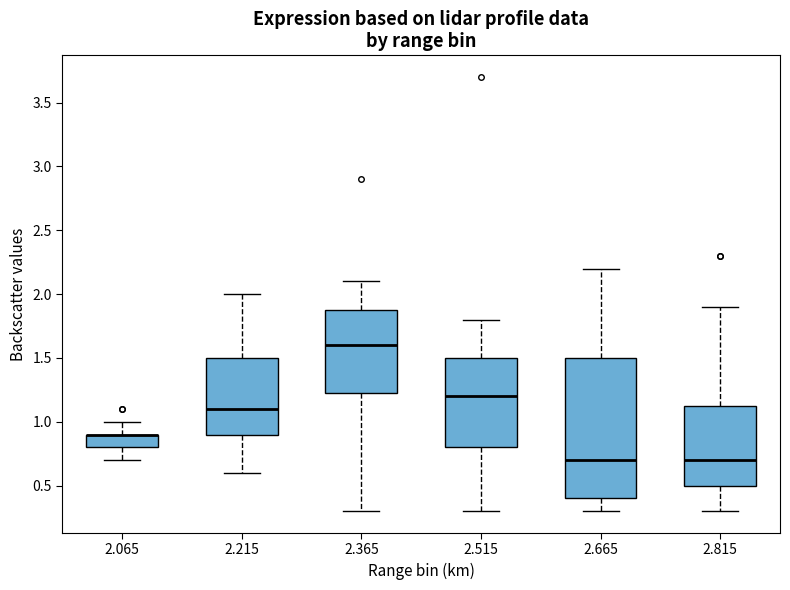

Reading left to right, read every box against the y-axis: the position of its median line, the range the box covers, and the ends of its whiskers. The values are not printed on the chart, so give them approximately, as read against the axis.

2.065: median 0.90 (drawn on the box's upper edge), box 0.80 to 0.90, whiskers 0.70 to 1.00
2.215: median 1.10, box 0.90 to 1.50, whiskers 0.60 to 2.00
2.365: median 1.60, box 1.25 to 1.90, whiskers 0.30 to 2.10
2.515: median 1.20, box 0.80 to 1.50, whiskers 0.30 to 1.80
2.665: median 0.70, box 0.40 to 1.50, whiskers 0.30 to 2.20
2.815: median 0.70, box 0.50 to 1.15, whiskers 0.30 to 1.90